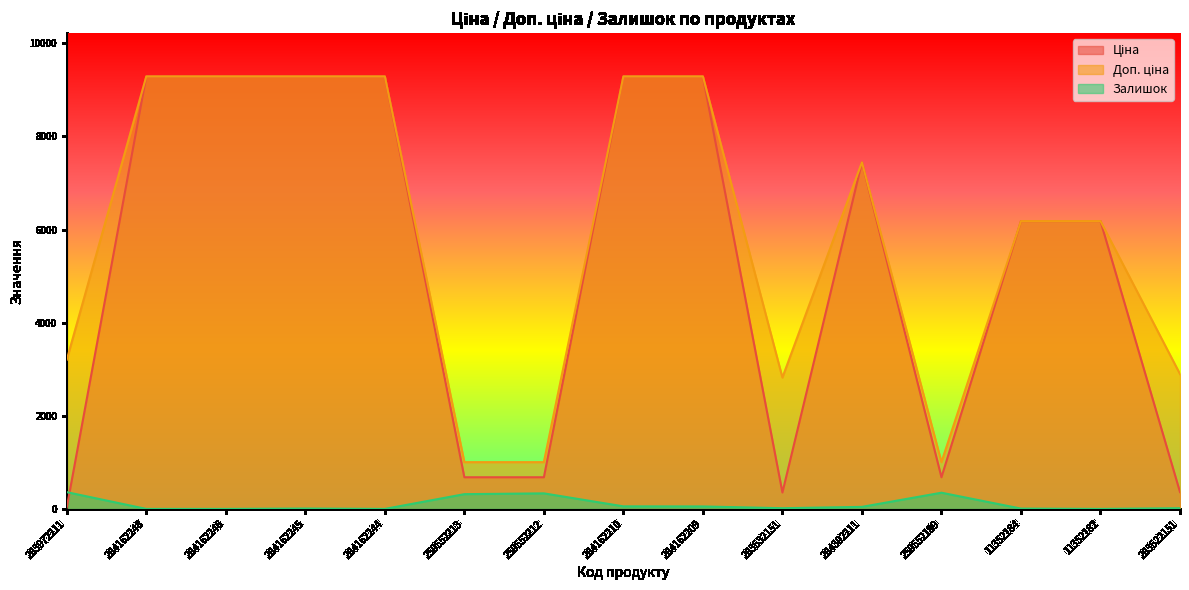

In Залишок, how many points are lower than both neighbors (excluding endpoints)?

3